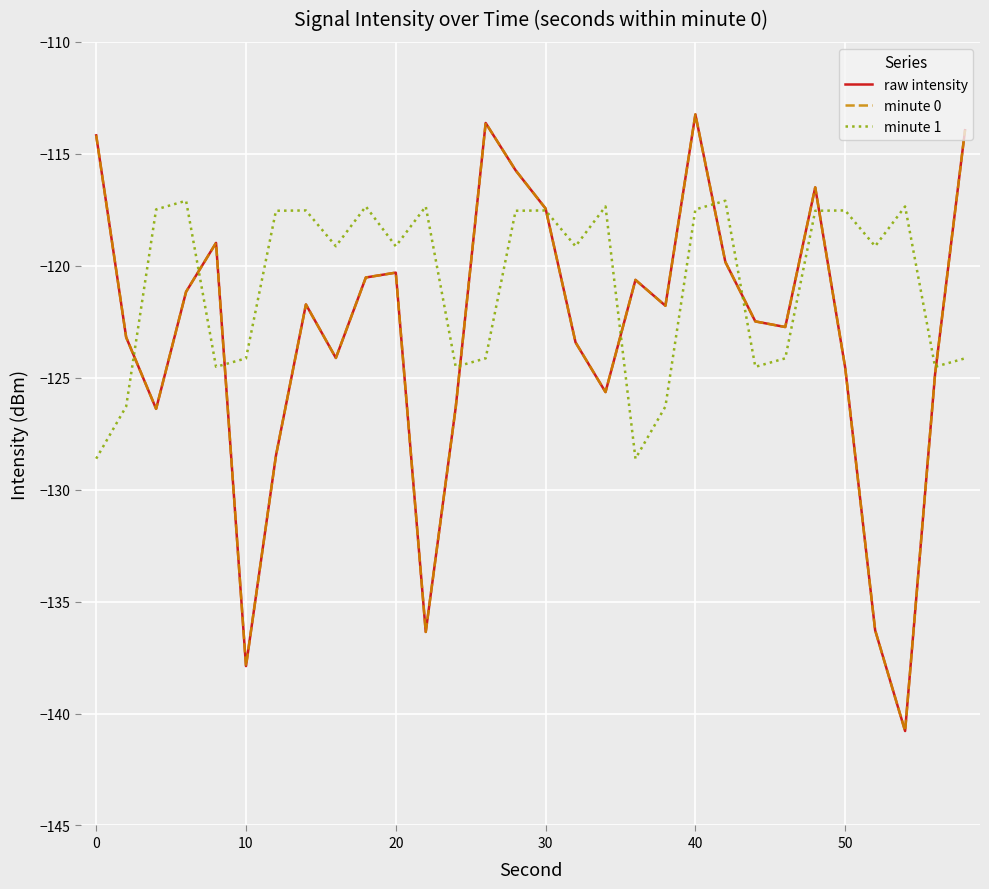

Is this an area chart (filled region under the line)?

No